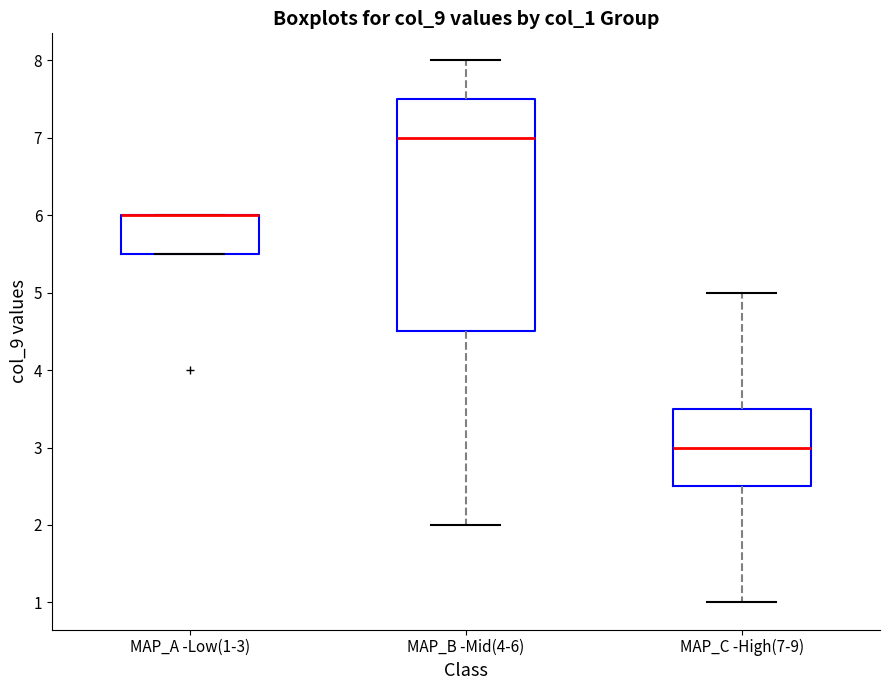

Where is the lower edge of the box for MAP_C -High(7-9) on the y-axis? The values are not printed on the chart, so give them approximately, as read against the axis.

2.5